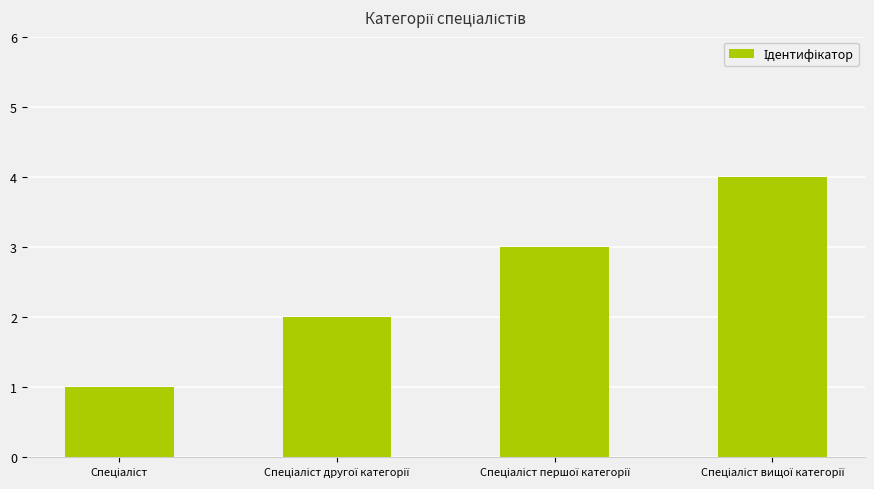

What is the greatest value displayed?

4